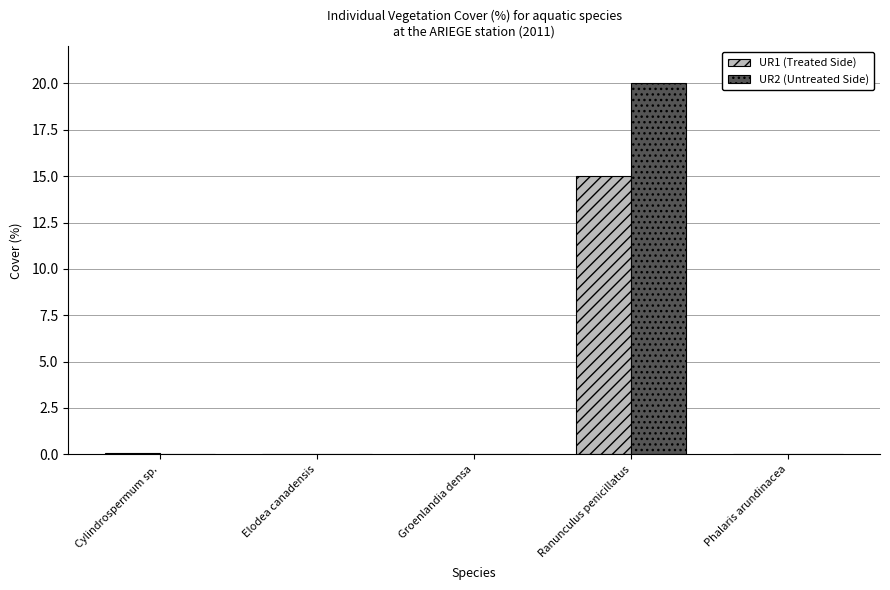

Is it true that UR2 (Untreated Side) equals 20.0 at Ranunculus penicillatus?

True